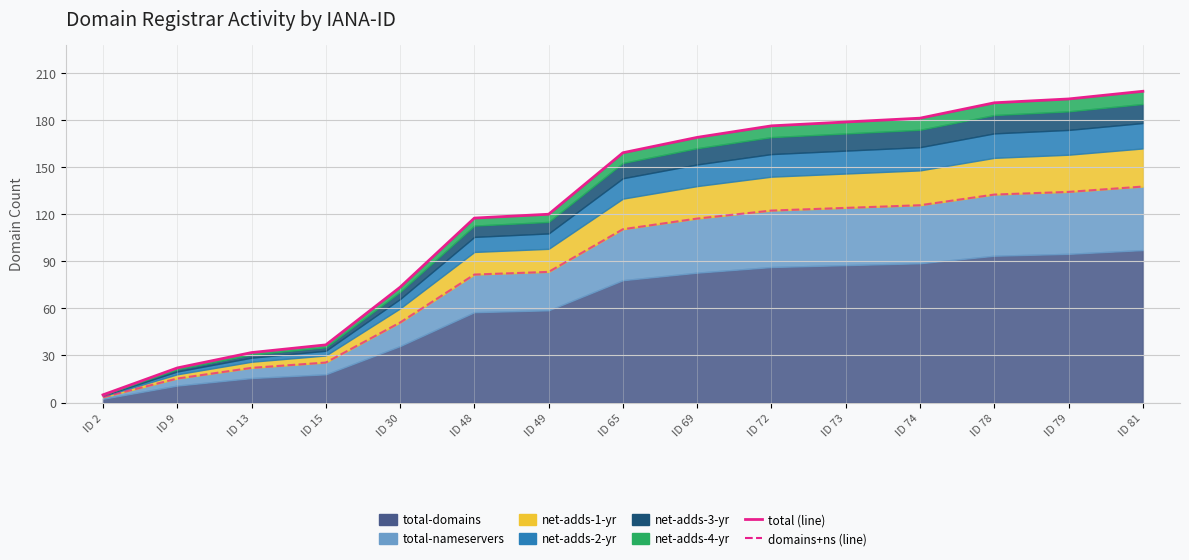

What is the value of the total (line) point at the 15th from the left?

198.4